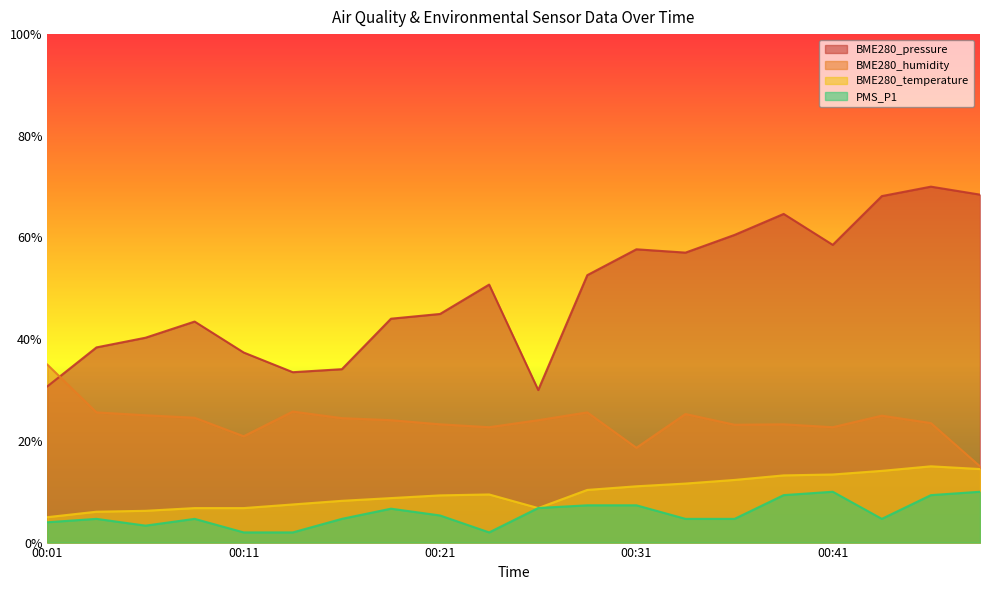

At which category is the sum across all series the highest?

00:46